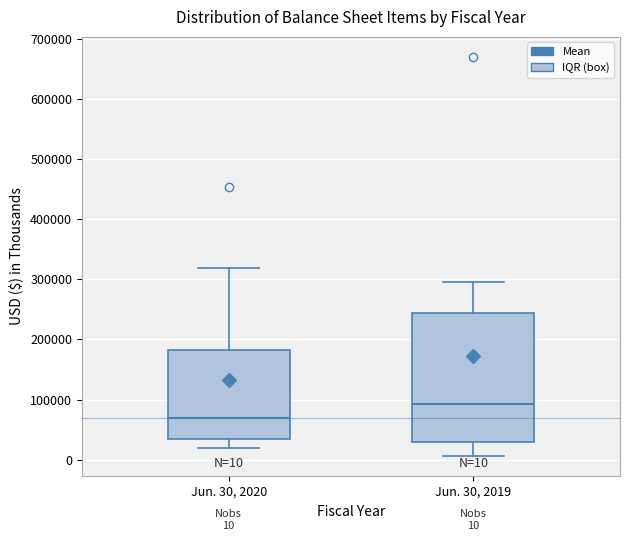

Which box's median line is the lowest?

Jun. 30, 2020